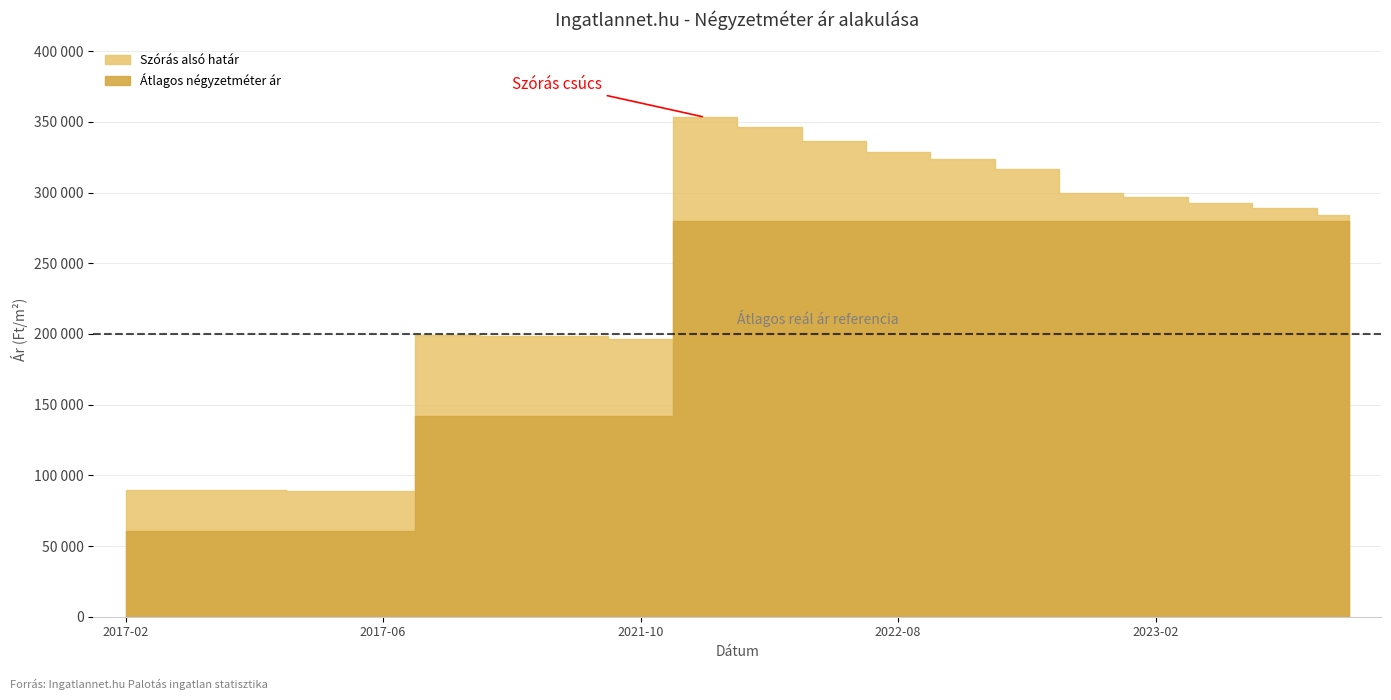

What position from the left is 2017-02?

1